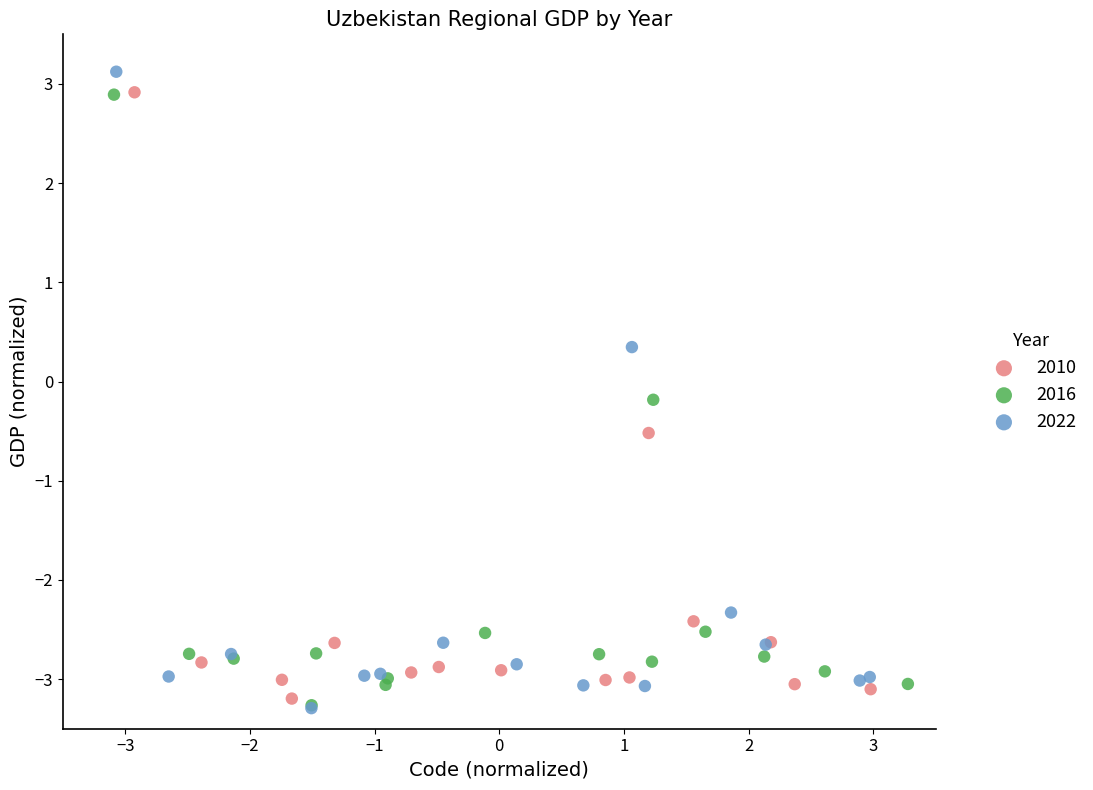

Which series has the largest Y range (max minus min)?

2022